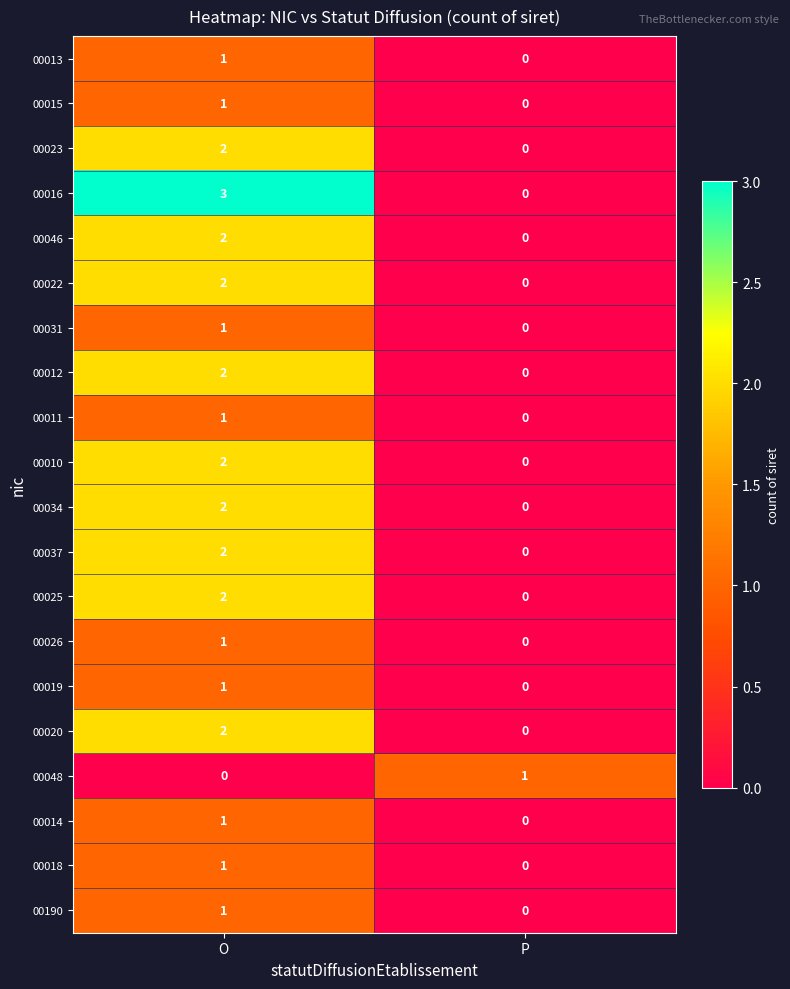

At which category is the sum across all series the highest?

O